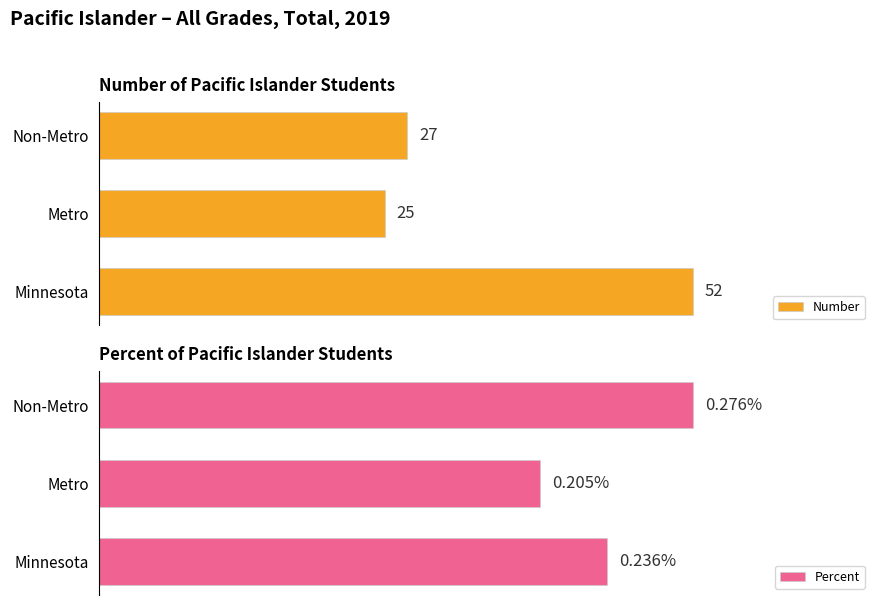

At which label is Percent closest to 0?

Metro